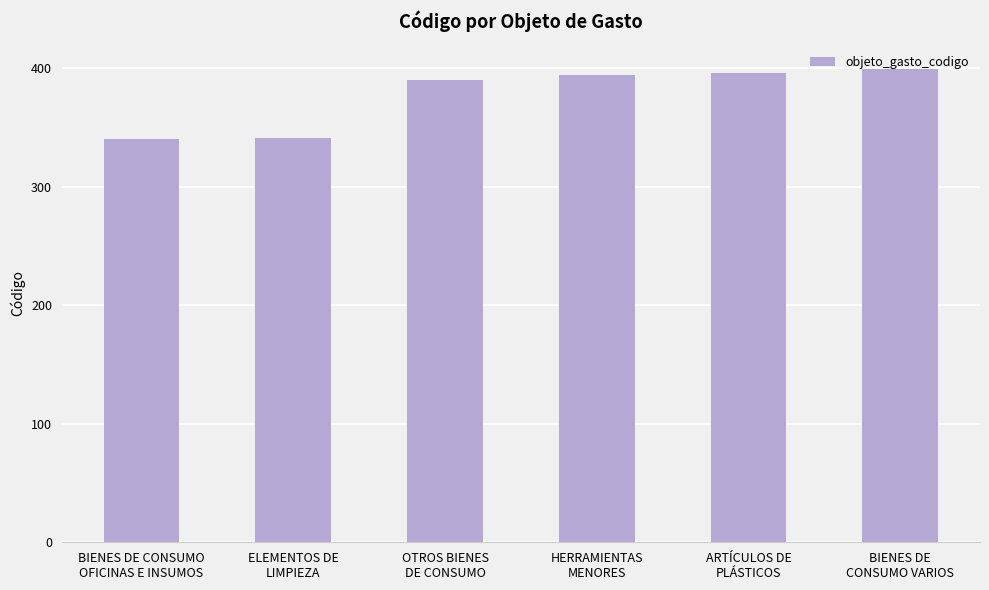

What is the difference between the values at OTROS BIENES
DE CONSUMO and HERRAMIENTAS
MENORES?

4